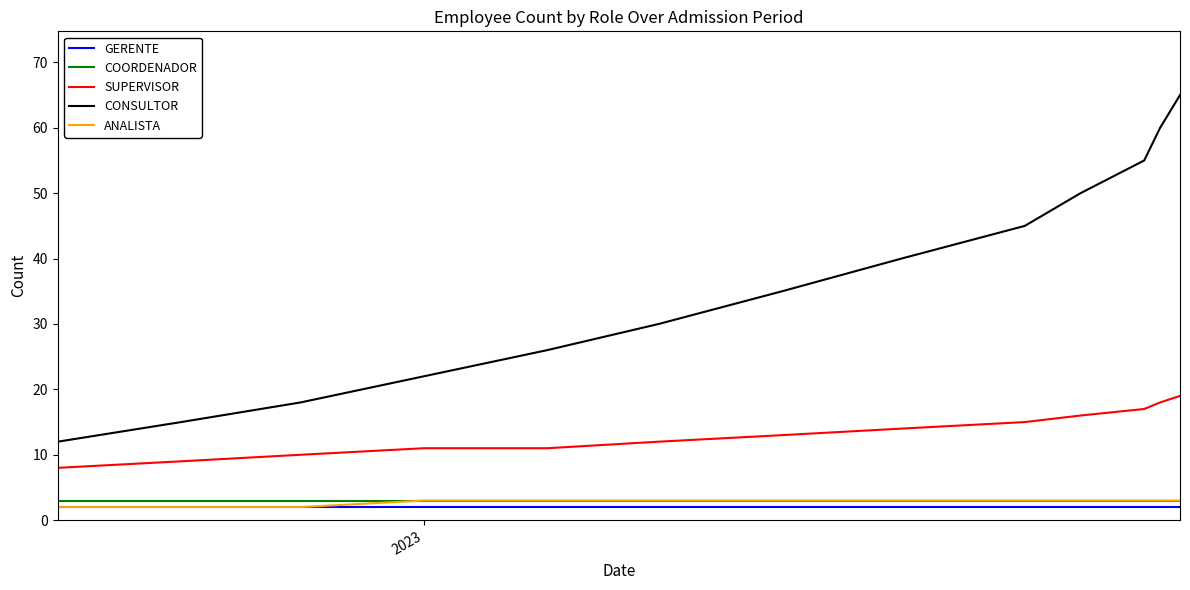

What is the greatest value displayed?

65